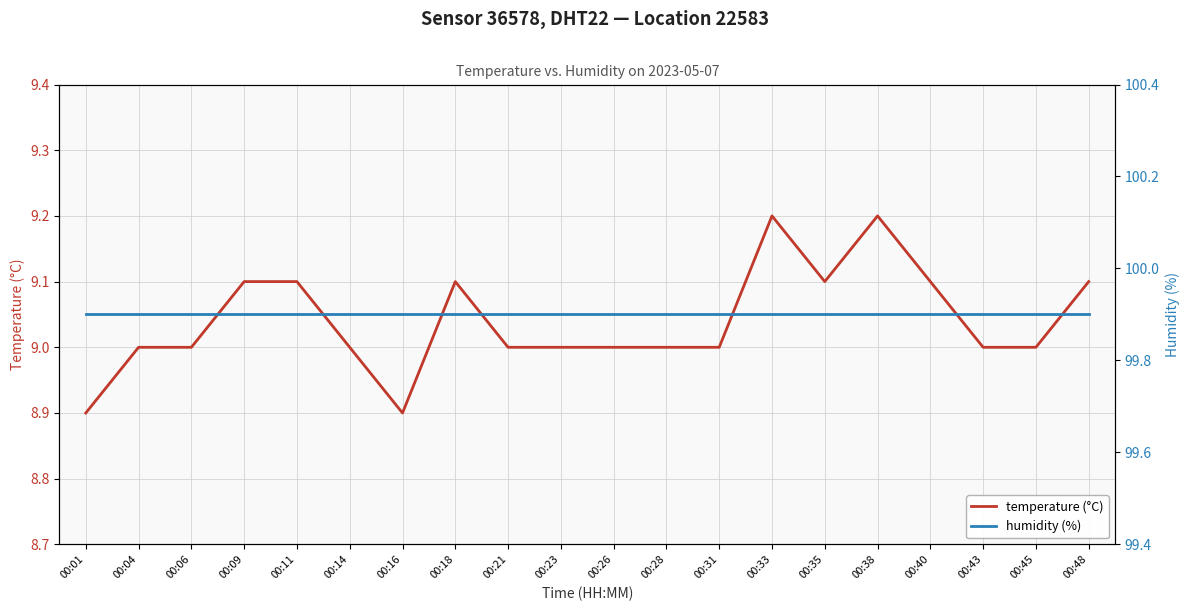

Which series has the widest spread of values?

temperature (°C)